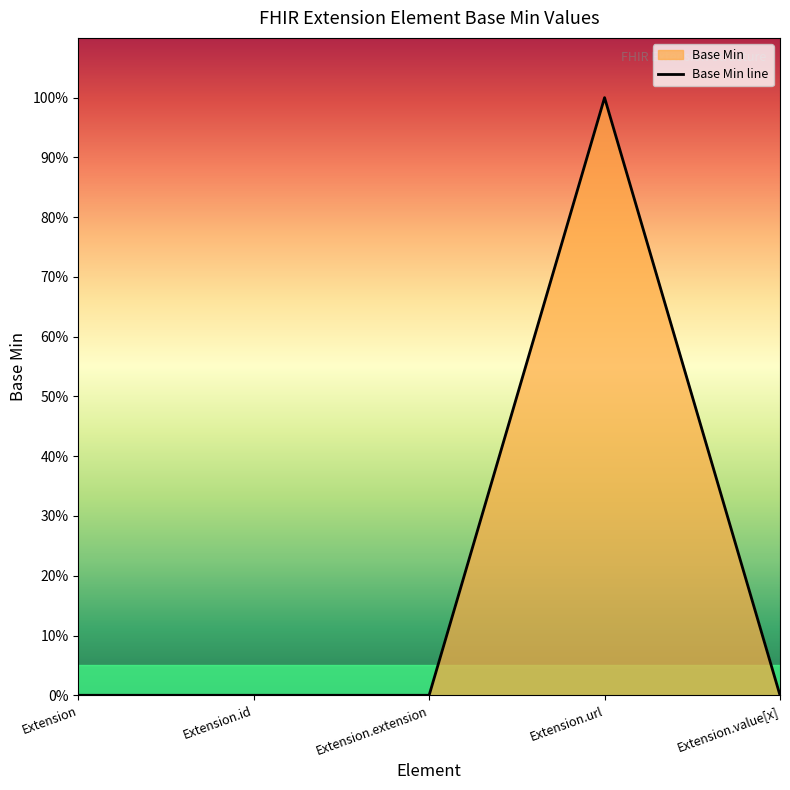

What position from the right is Extension.value[x]?

1